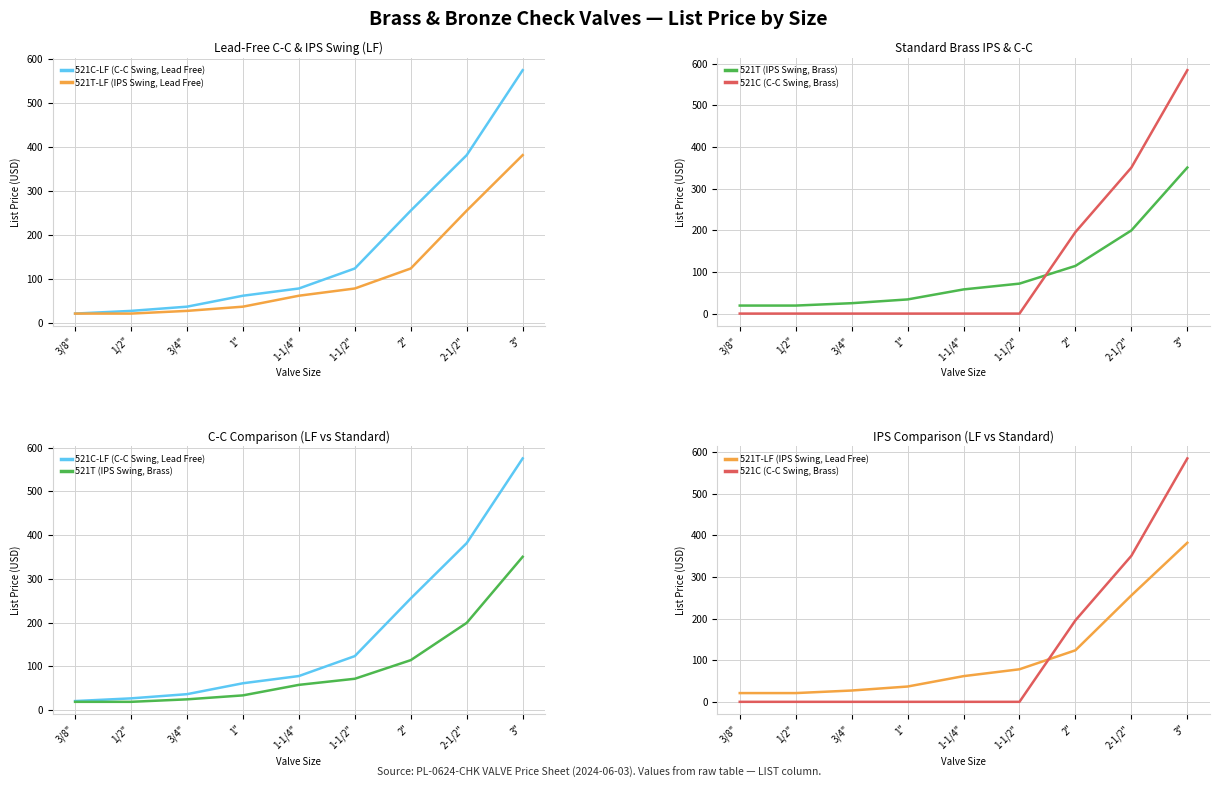

Where does the 521C-LF (C-C Swing, Lead Free) series first go above 78?

1-1/4"